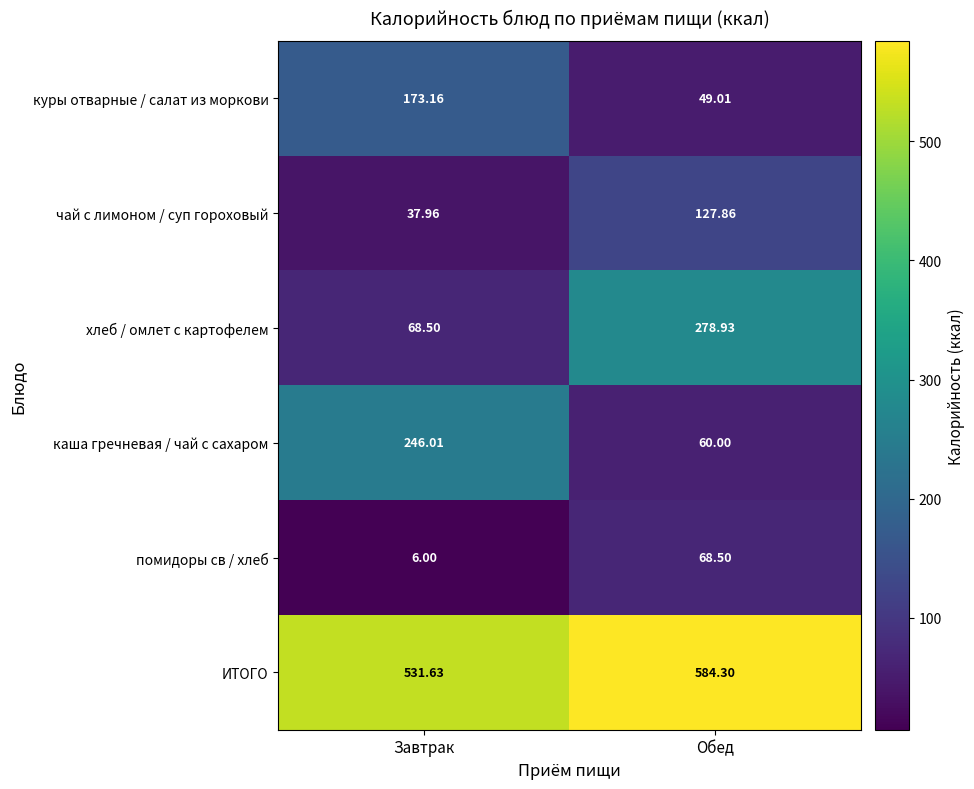

At which label does чай с лимоном / суп гороховый first exceed 127?

Обед